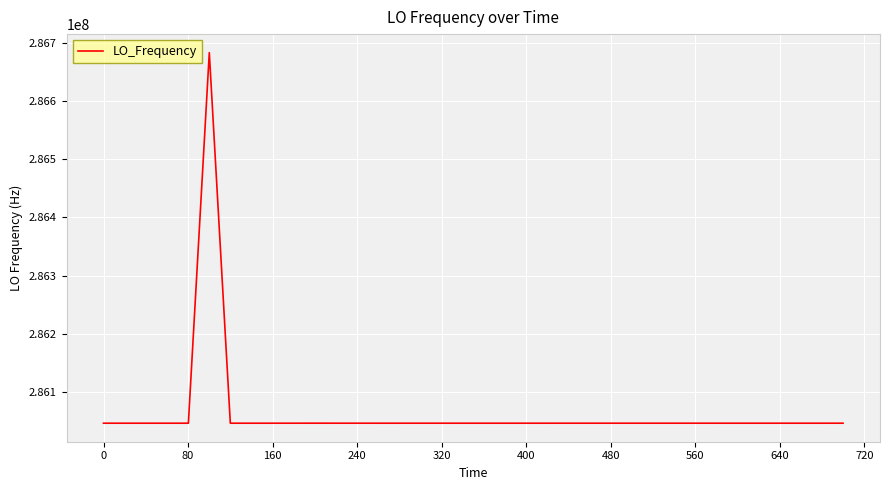

What is the maximum value shown in the chart?

286682703.9